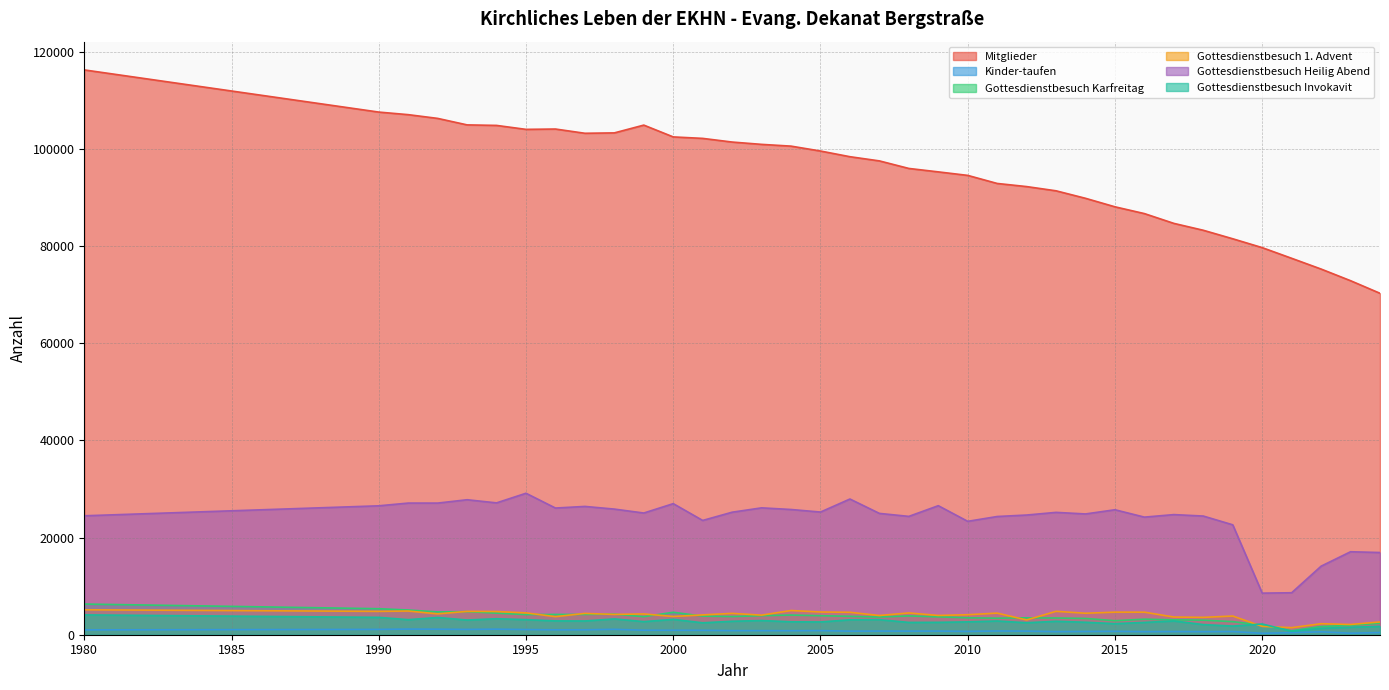

At which label is Kinder-taufen closest to 725?

2006